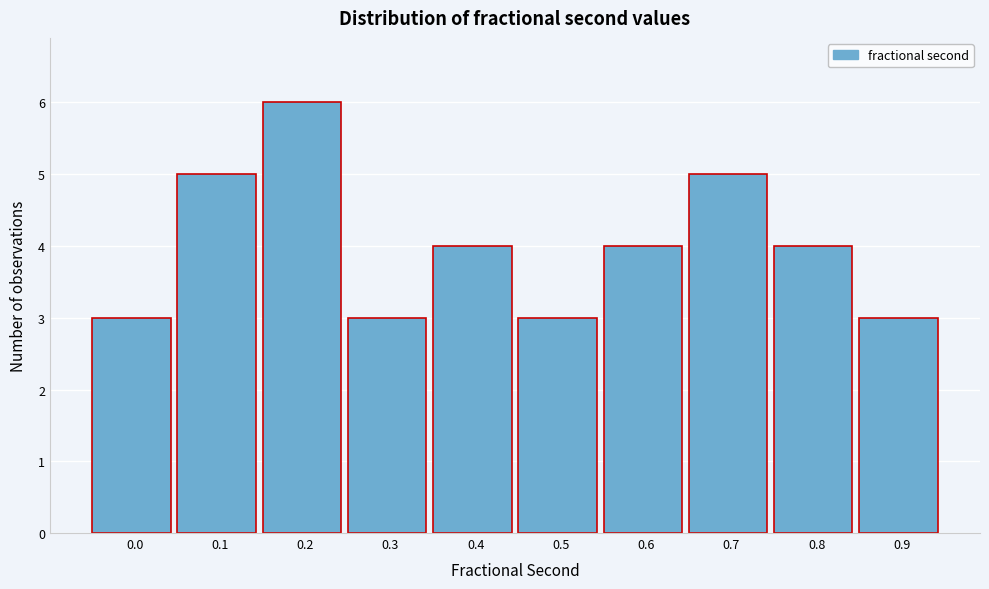

Reading right to left, list all the values displayed in this chart.

3	4	5	4	3	4	3	6	5	3